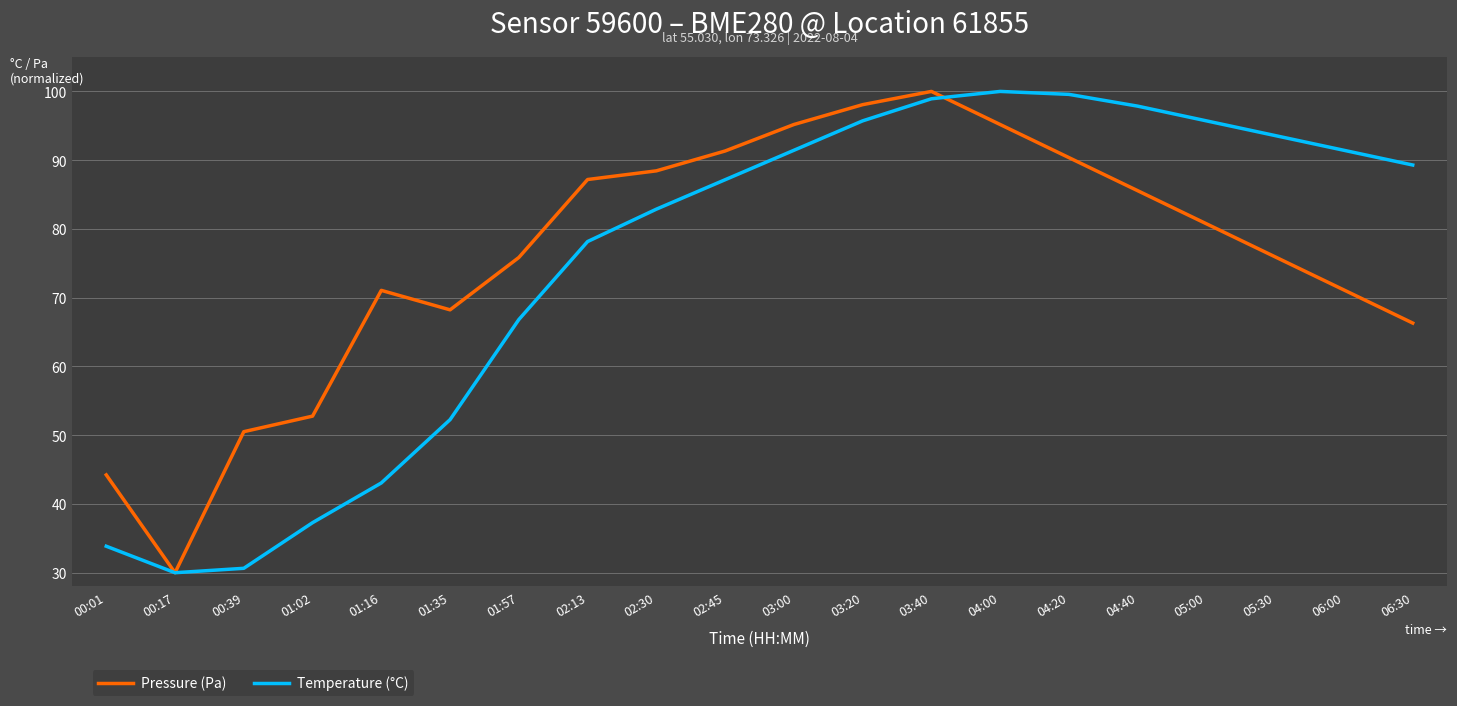

What is the lowest value of the Temperature (°C) series?

30.0